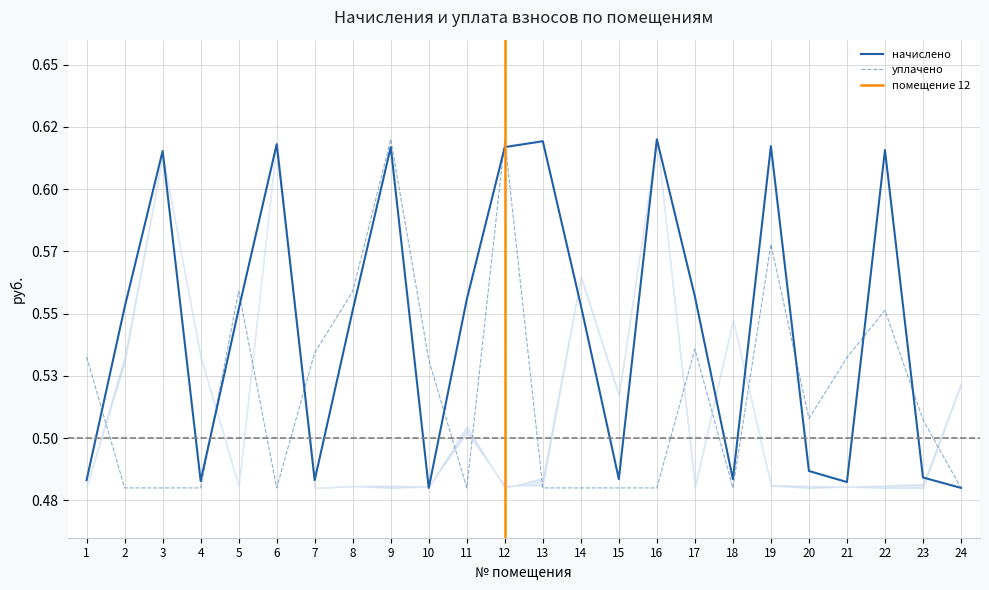

Rank the series by their maximum value, from lowest to highest.

начислено (col_3), уплачено (col_4)